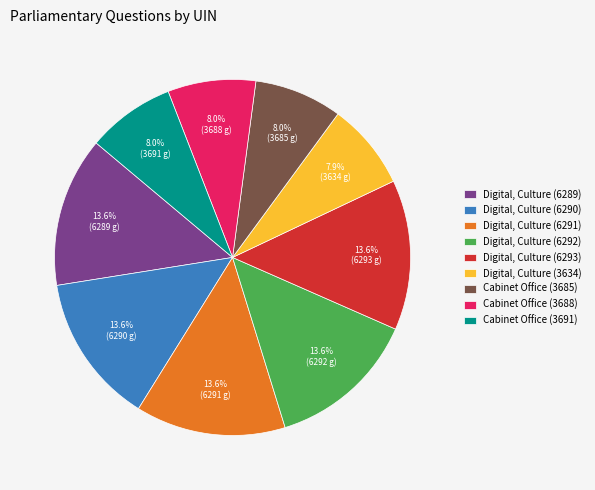

What percentage do Digital, Culture (6291) and Digital, Culture (3634) together represent?

21.5%